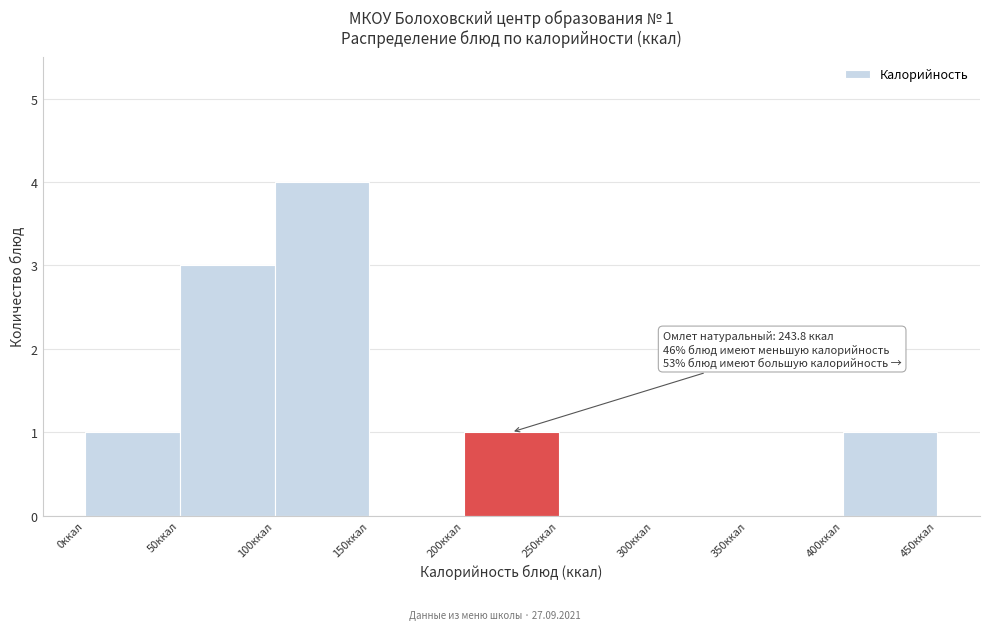

Over which range of the x-axis is the bar tallest?

100 to 150